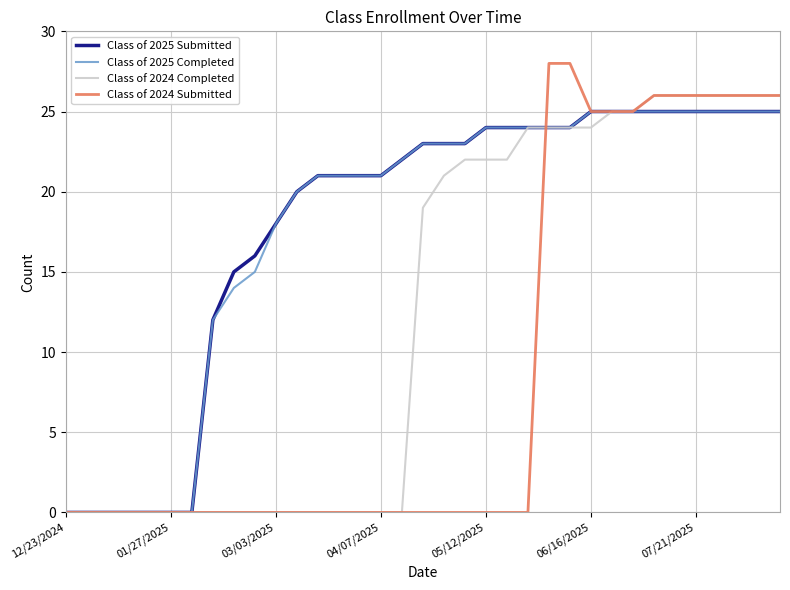

What is the maximum value shown in the chart?

28